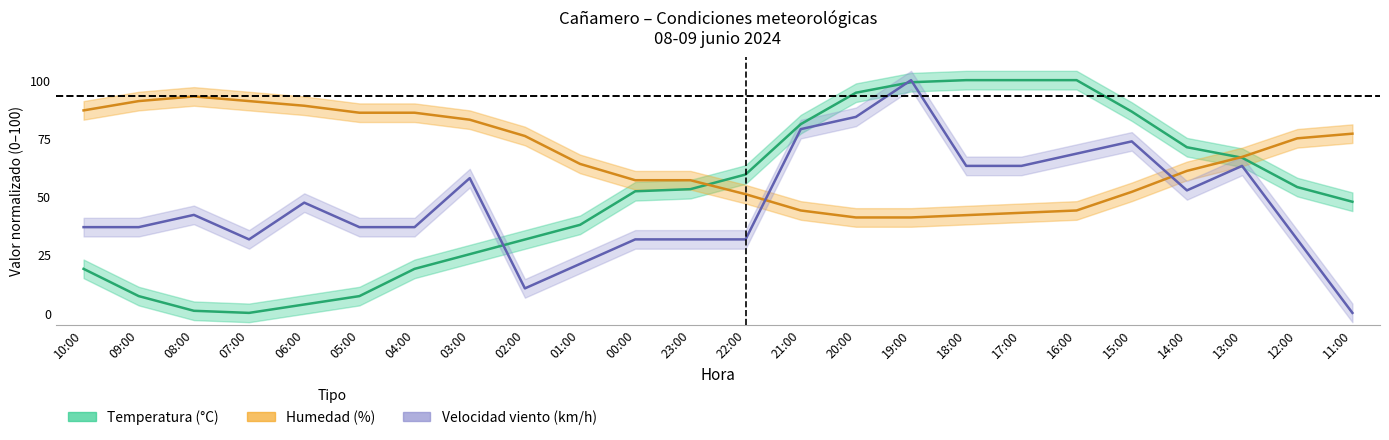

How many categories are shown in the chart?

24